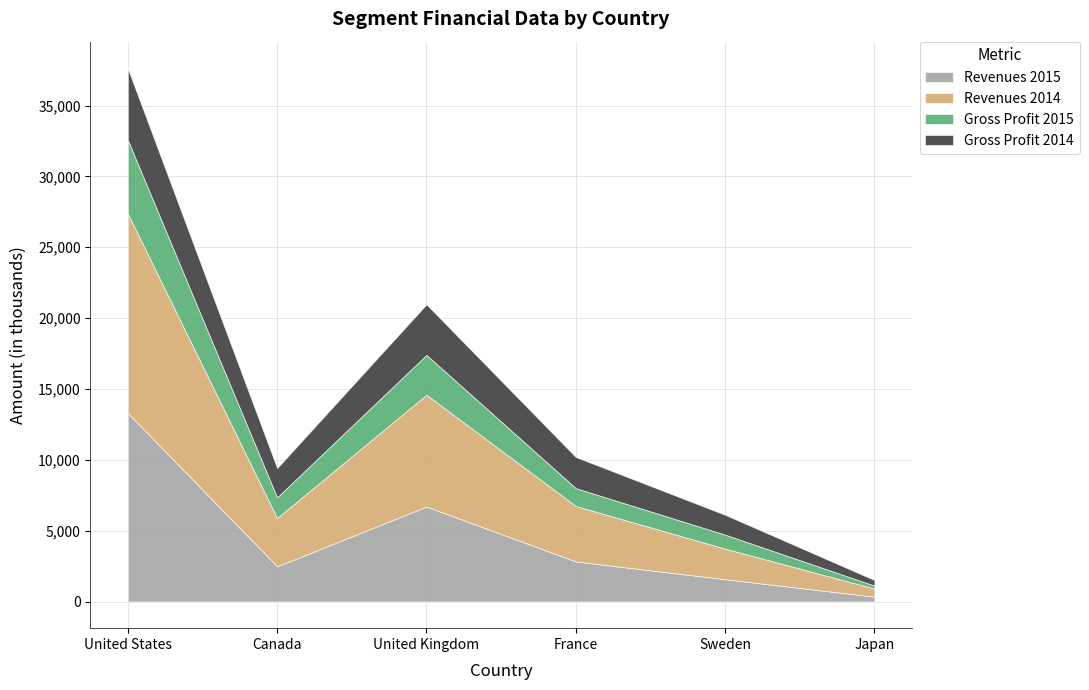

How many interior local peaks does the Revenues 2014 series have?

1